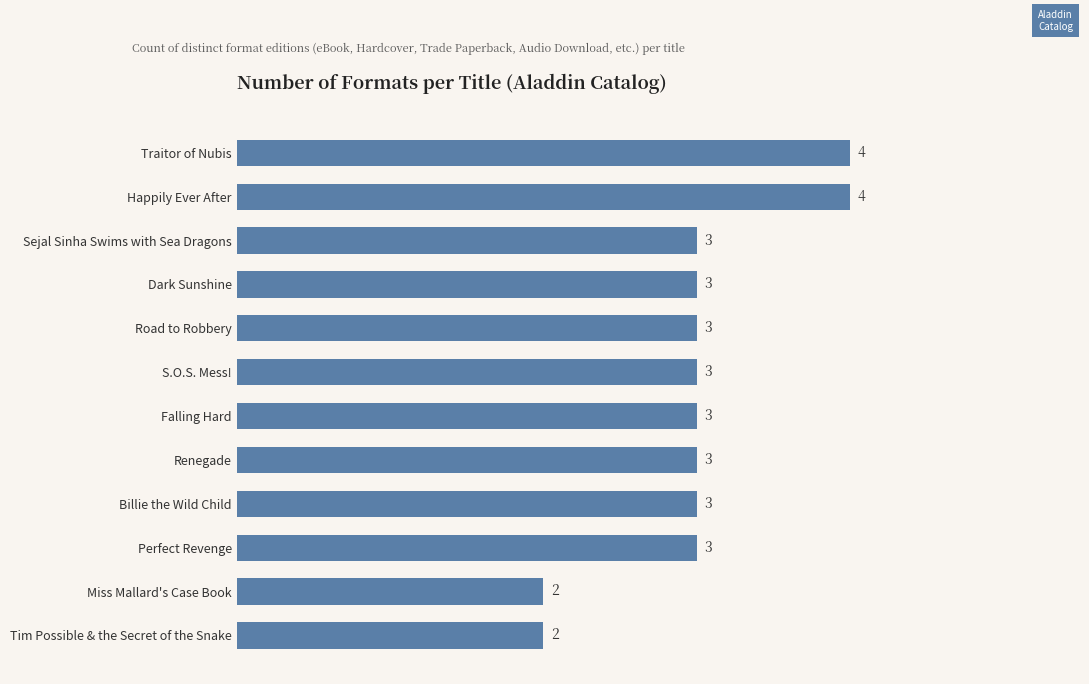

True or false: the data shows 4 at Happily Ever After.

True